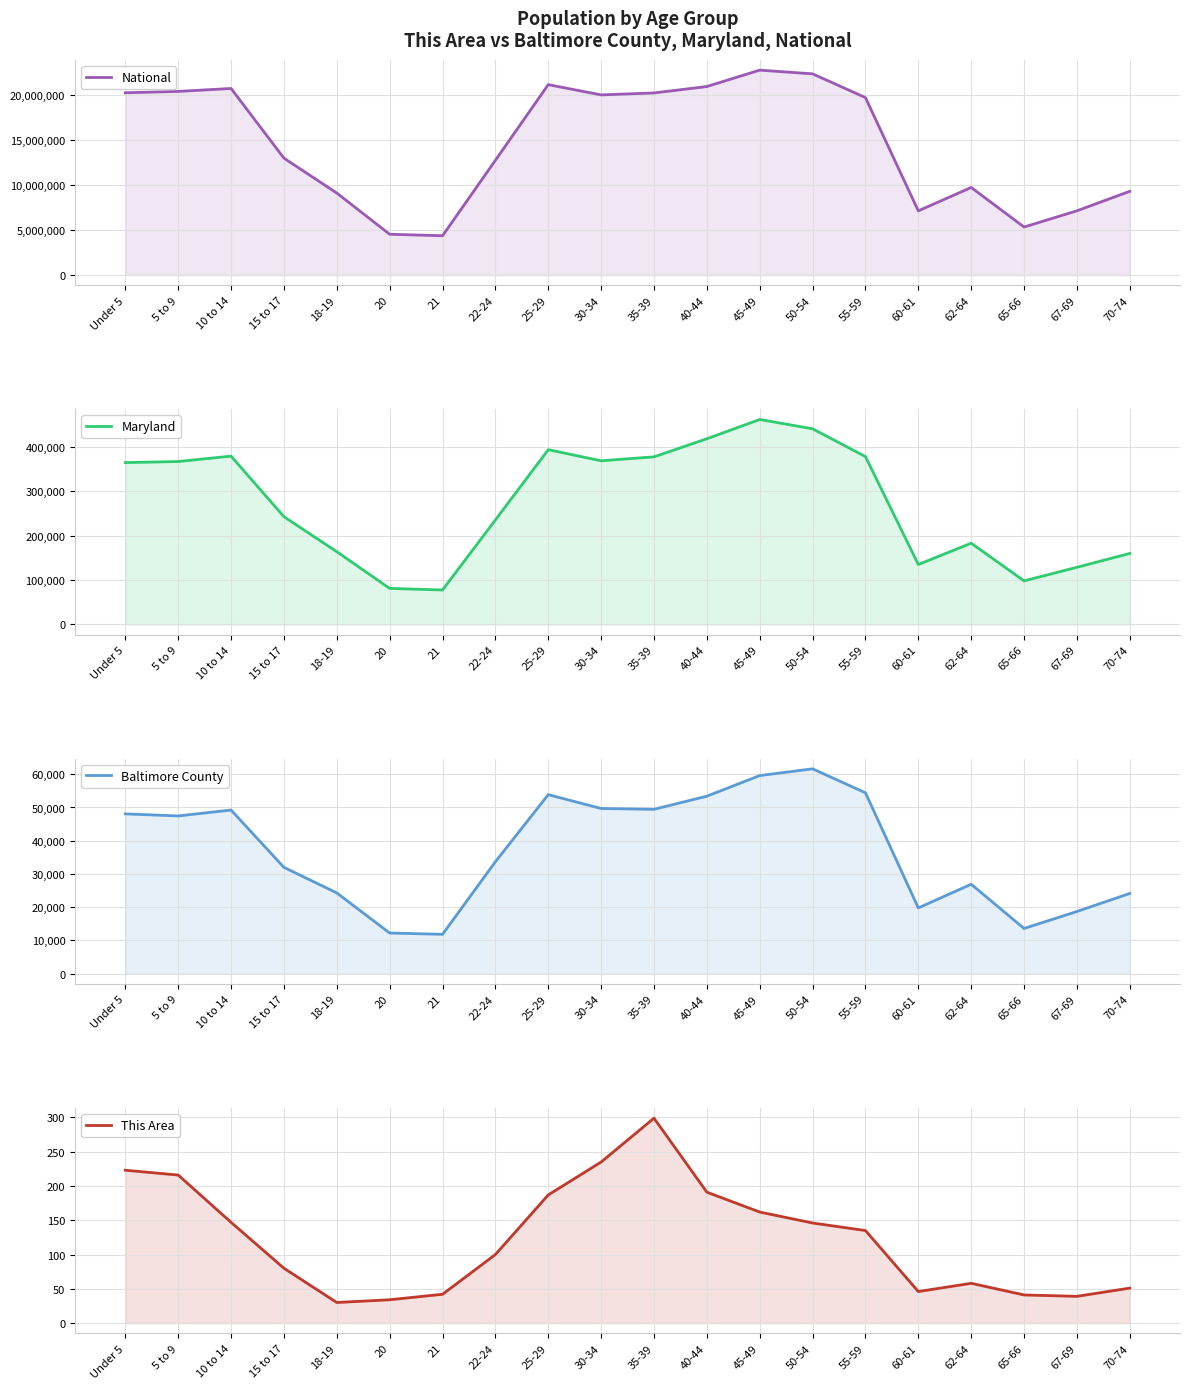

What is the minimum value shown in the chart?

30